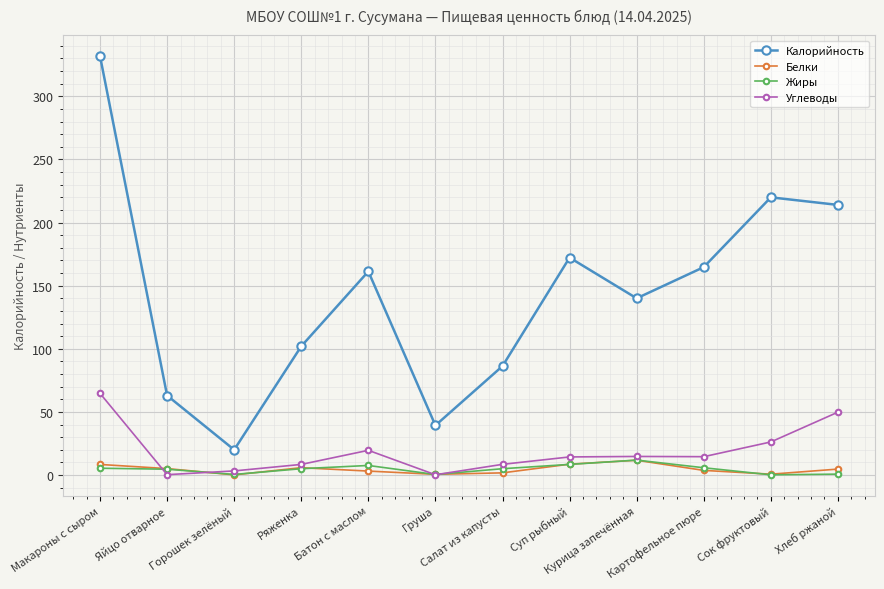

True or false: Белки has more than 0 interior local peaks.

True